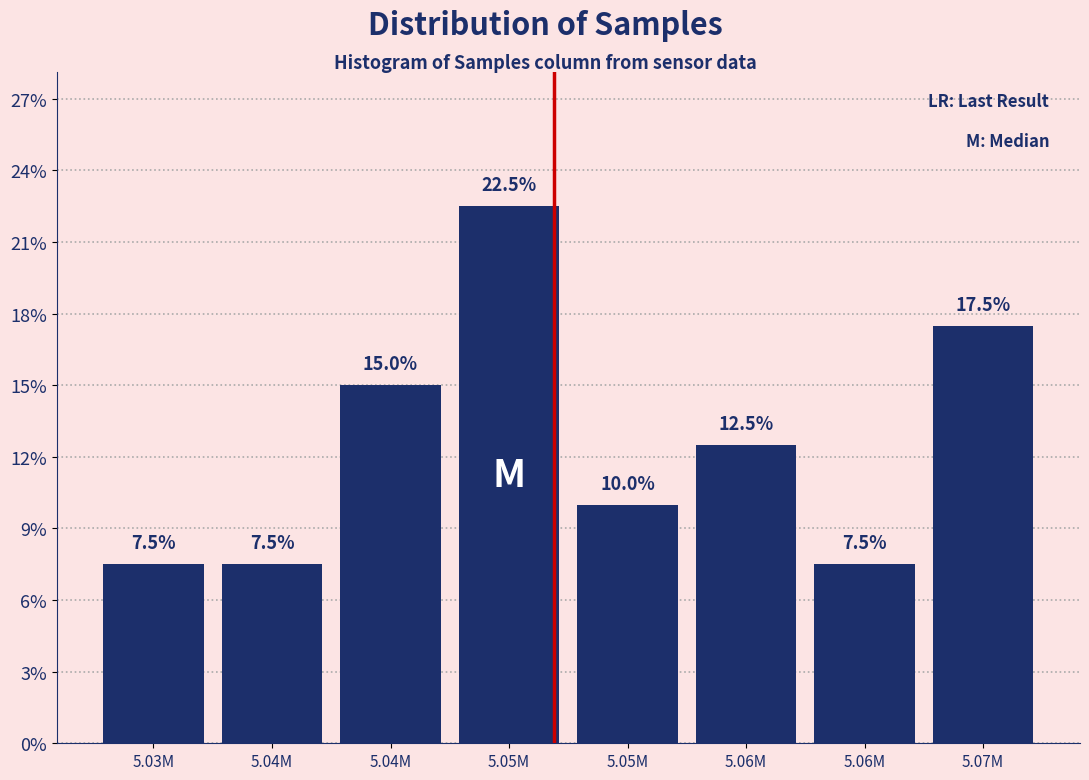

How many values exceed 12?

4